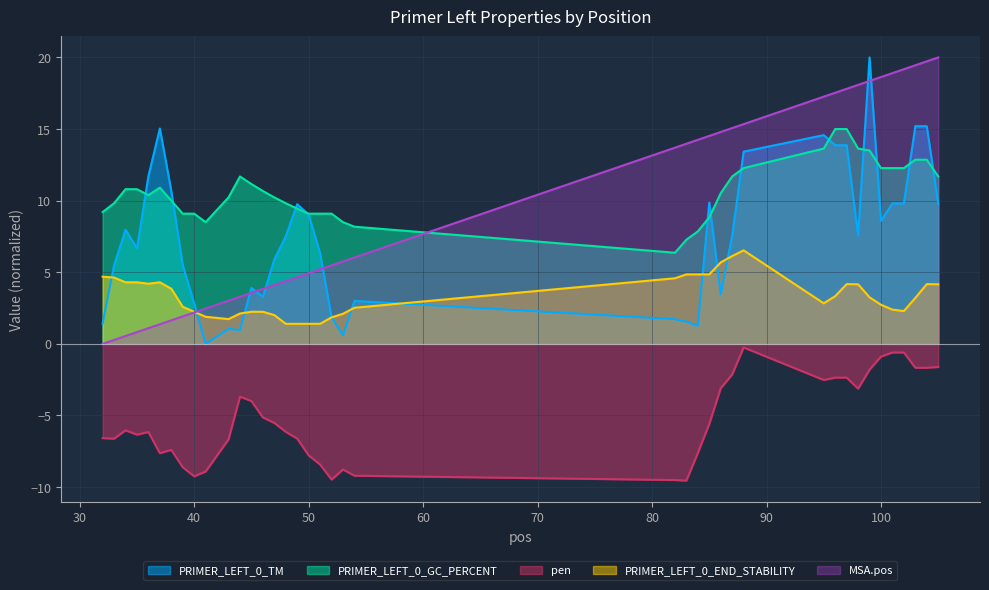

Which series has the widest spread of values?

PRIMER_LEFT_0_TM